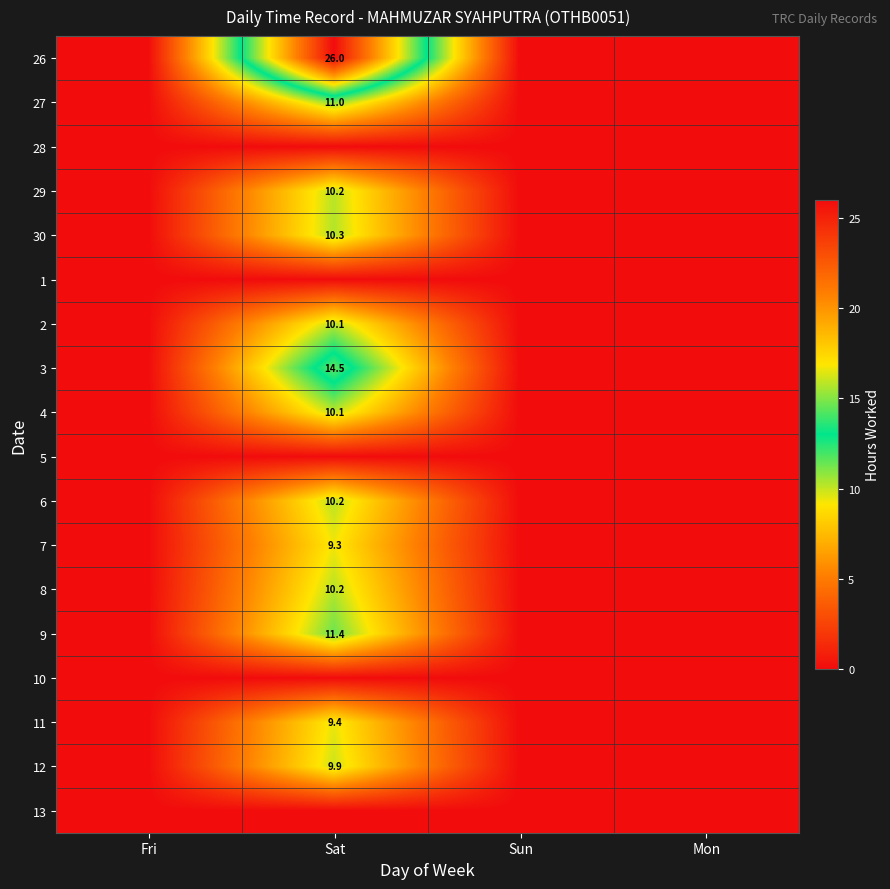

Rank the series by their maximum value, from highest to lowest.

26, 3, 9, 27, 30, 8, 6, 29, 2, 4, 12, 11, 7, 28, 1, 5, 10, 13